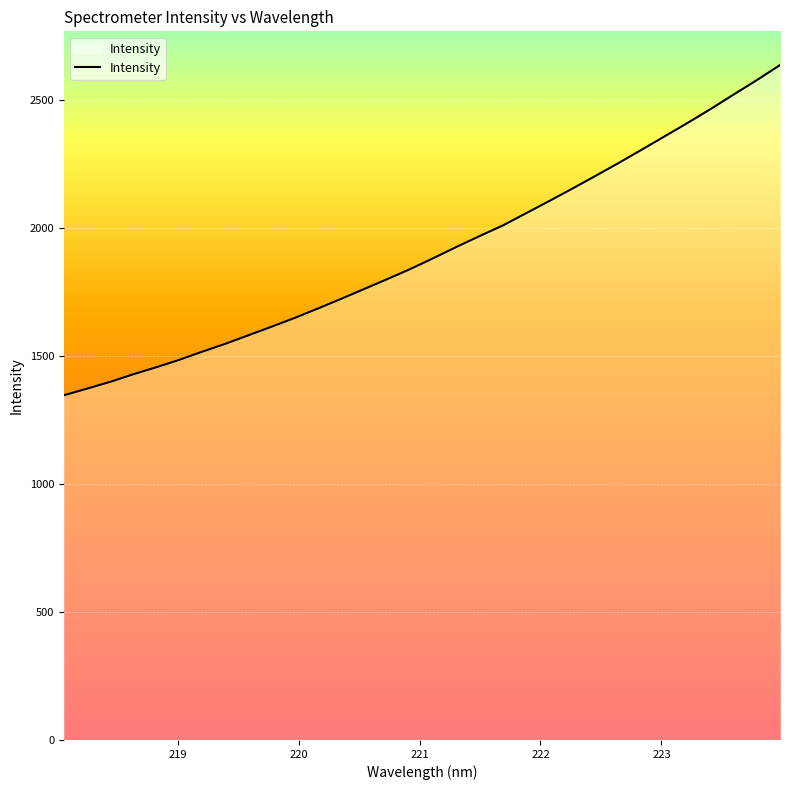

Count the number of data series in this chart.

1